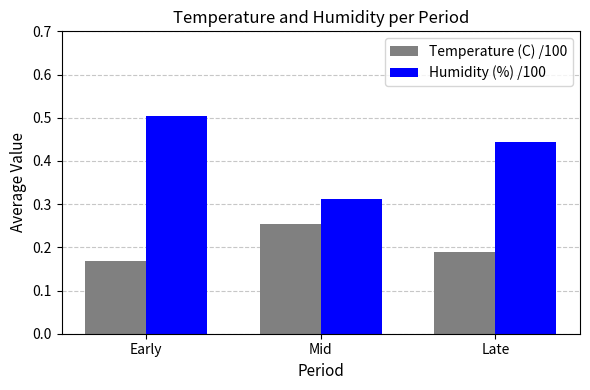

How many data points does each series have?

3